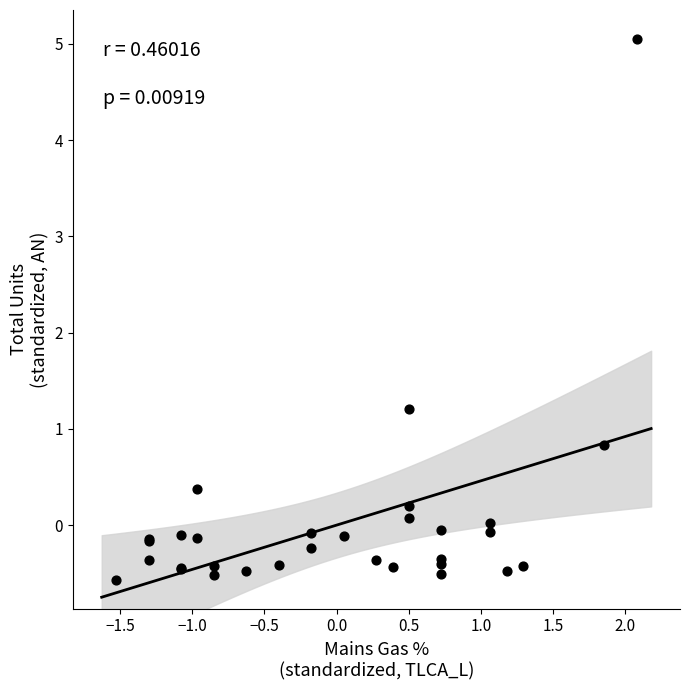

What Y value in the scatter plot is closest to 2?

1.2